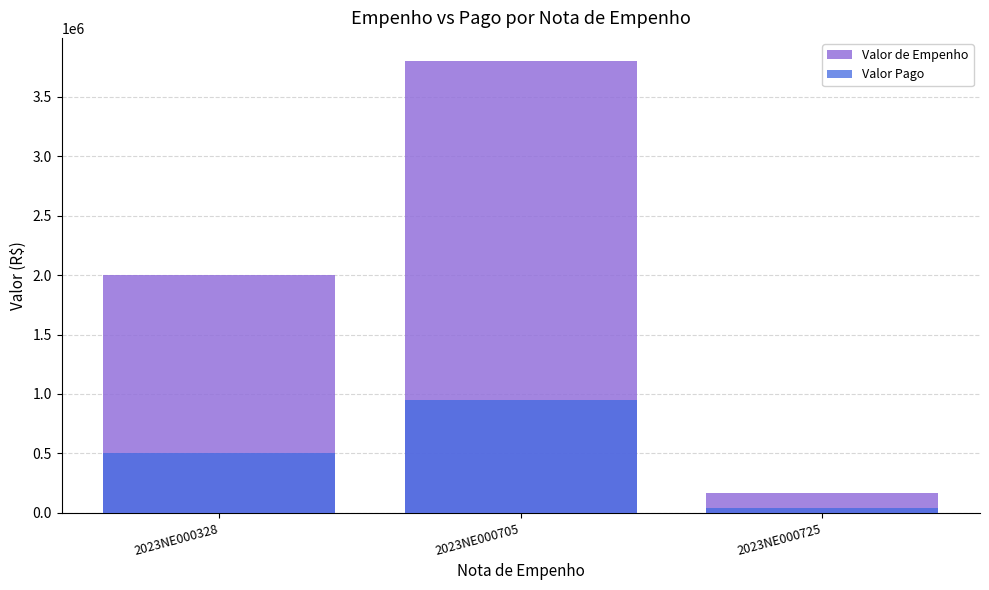

What is the greatest value displayed?

3805568.0